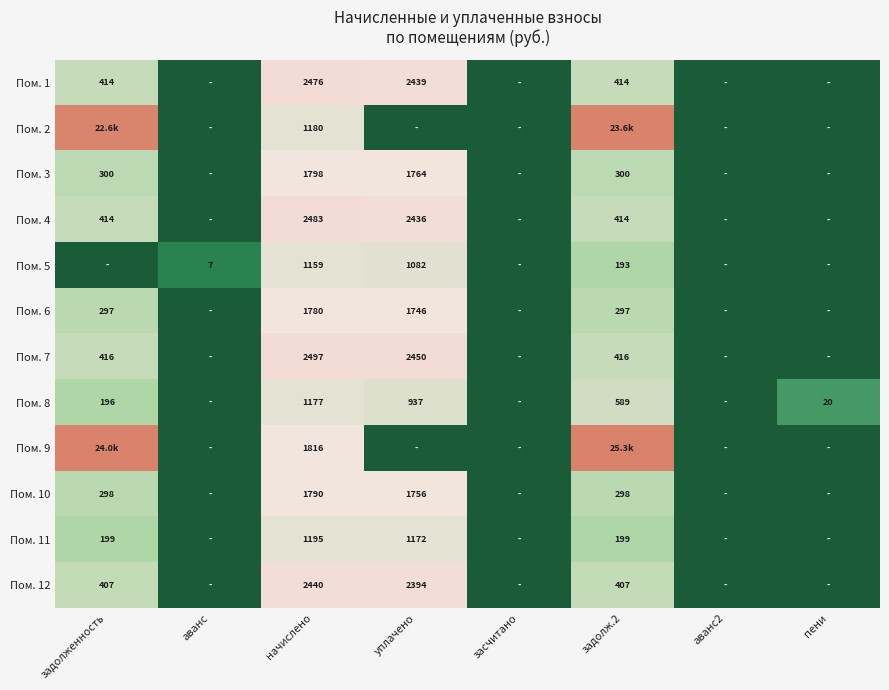

Rank the categories by Пом. 11 value from highest to lowest.

начислено, уплачено, задолженность, задолж.2, аванс, засчитано, аванс2, пени